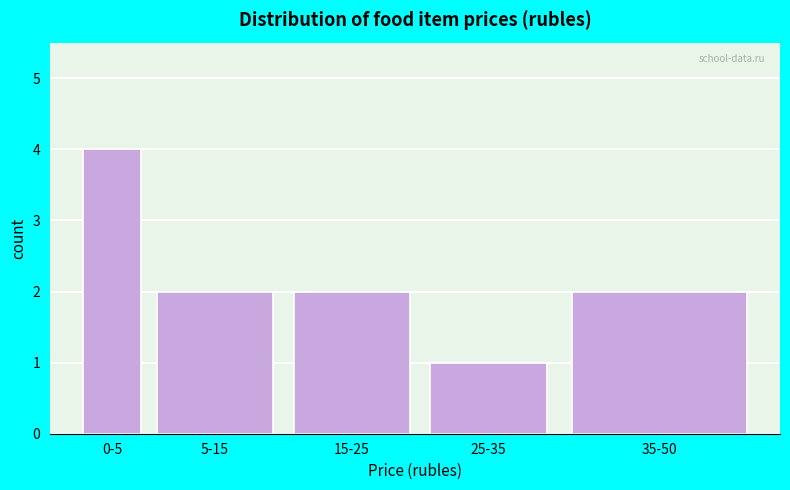

Reading left to right, extract all data points from this chart.

4	2	2	1	2